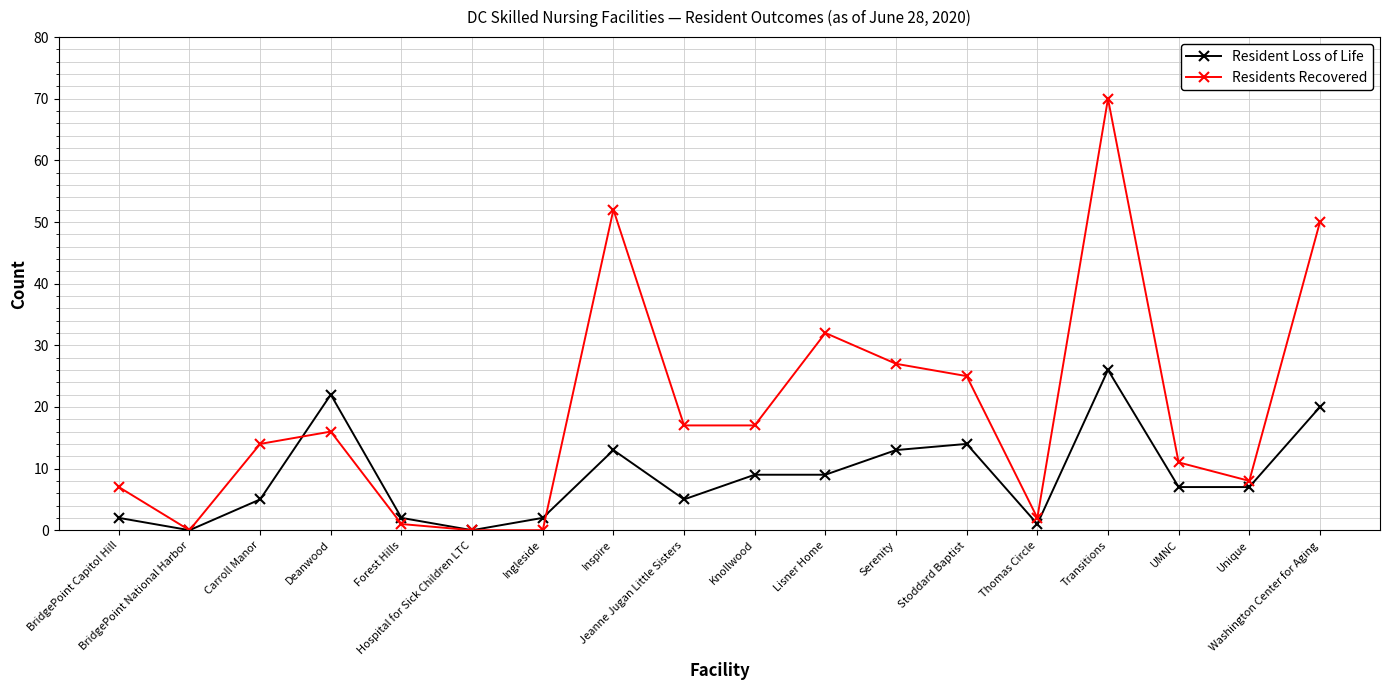

At Serenity, list the series in order from smallest to largest.

Resident Loss of Life, Residents Recovered